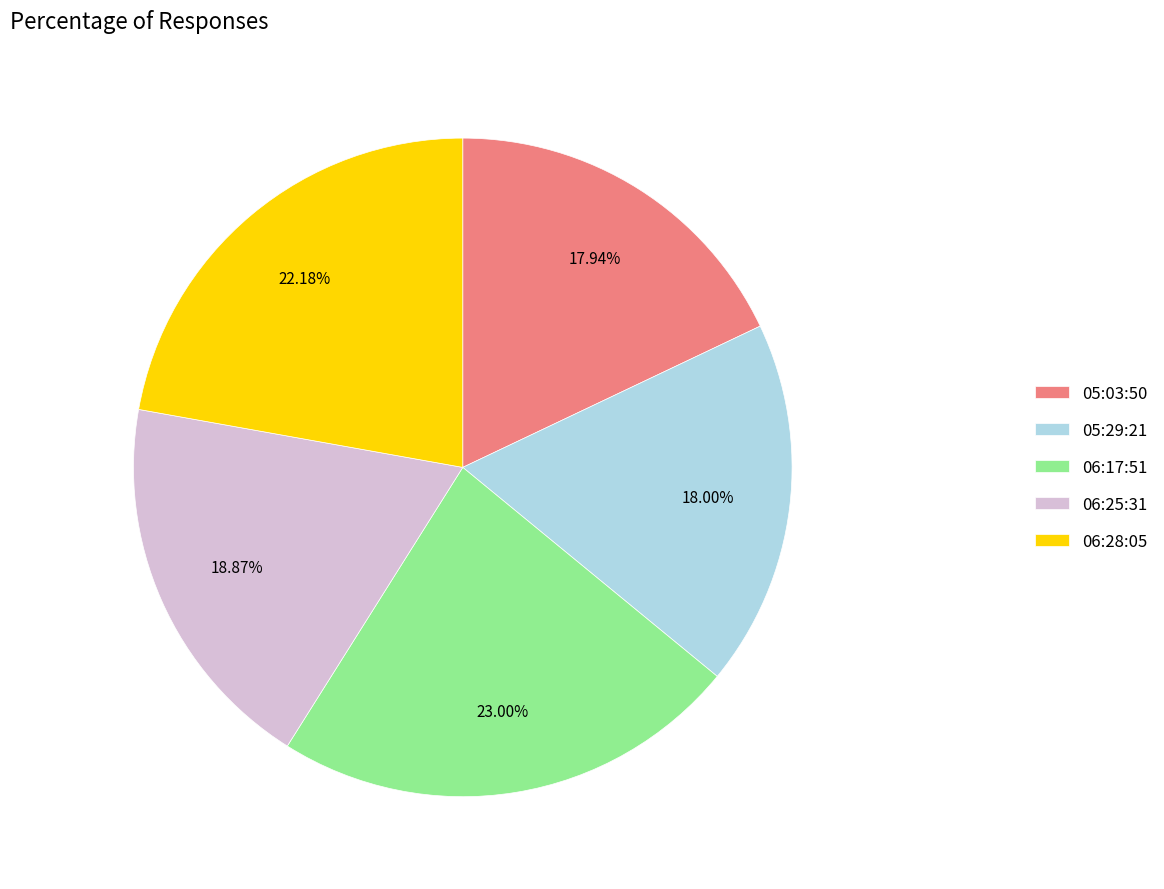

Between 06:17:51 and 05:03:50, which is larger?

06:17:51